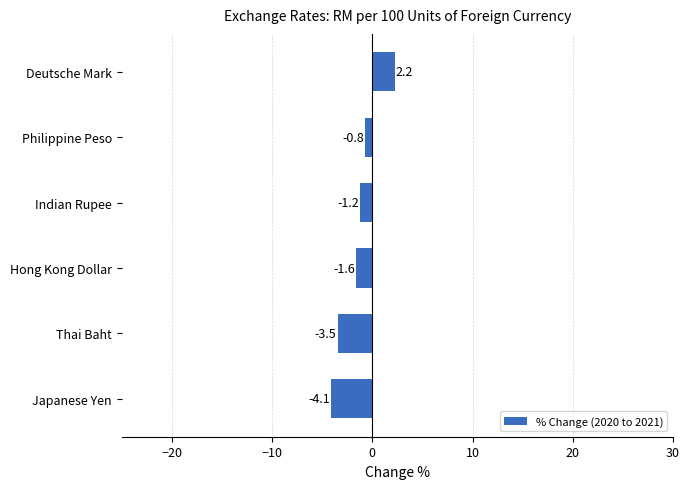

Rank the categories by value from highest to lowest.

Deutsche Mark, Philippine Peso, Indian Rupee, Hong Kong Dollar, Thai Baht, Japanese Yen